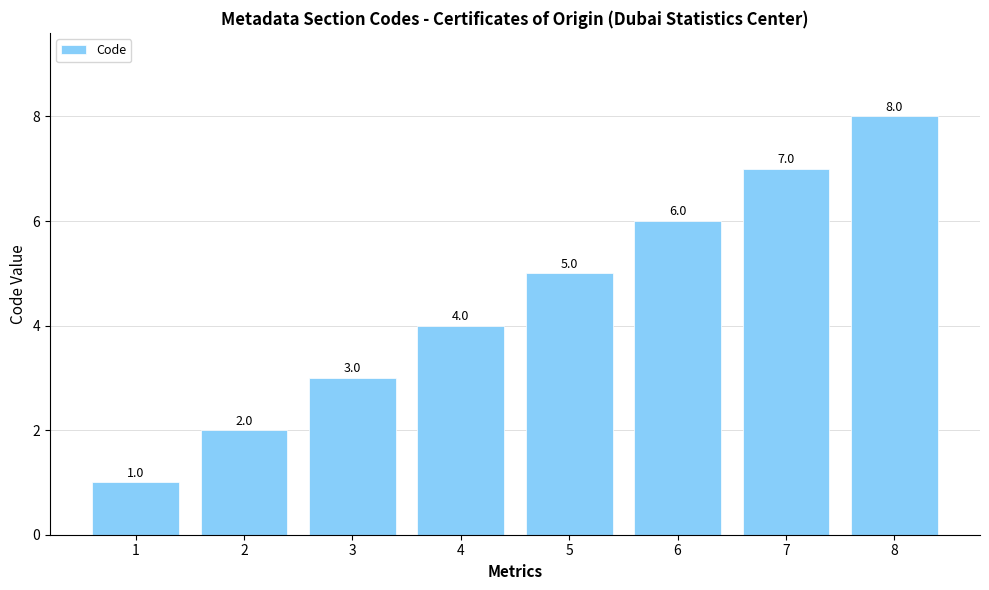

List the labels in order of value, smallest first.

1, 2, 3, 4, 5, 6, 7, 8